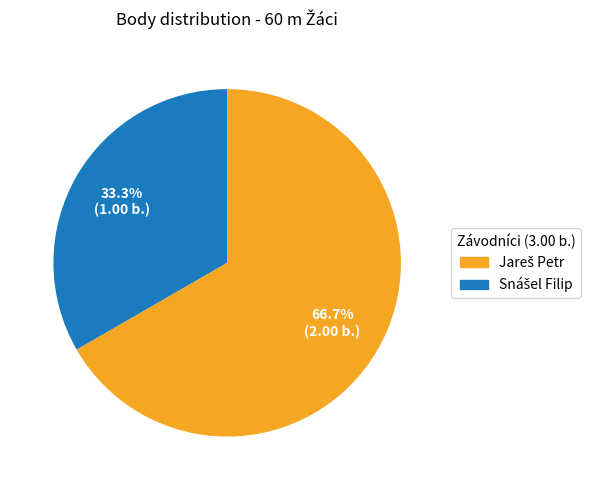

Is there any slice that represents more than half of the pie?

Yes